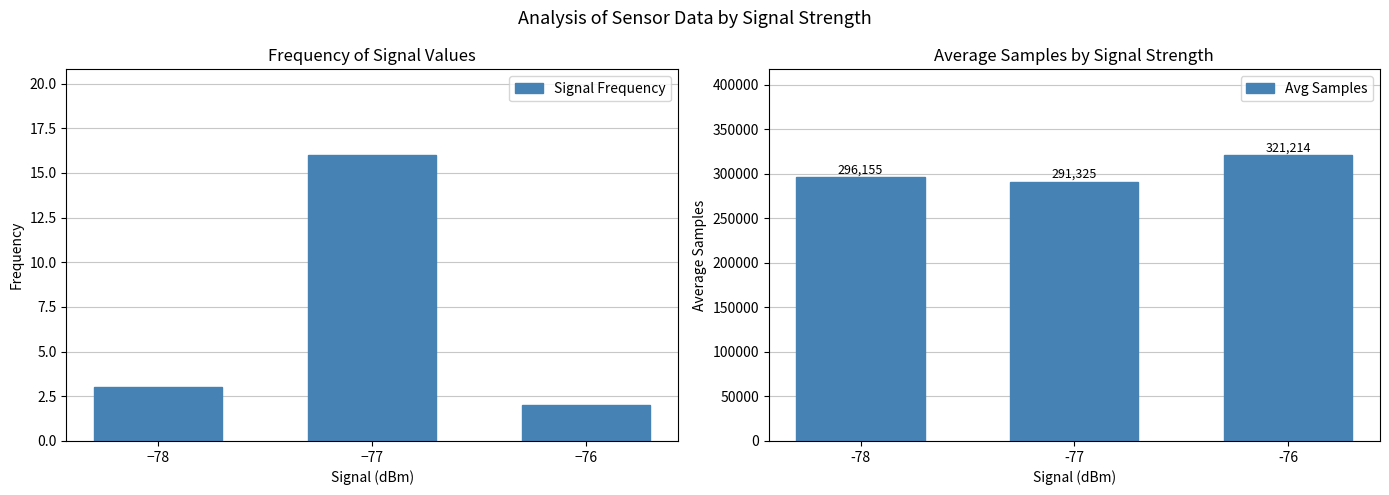

How many bars are there in total?

6